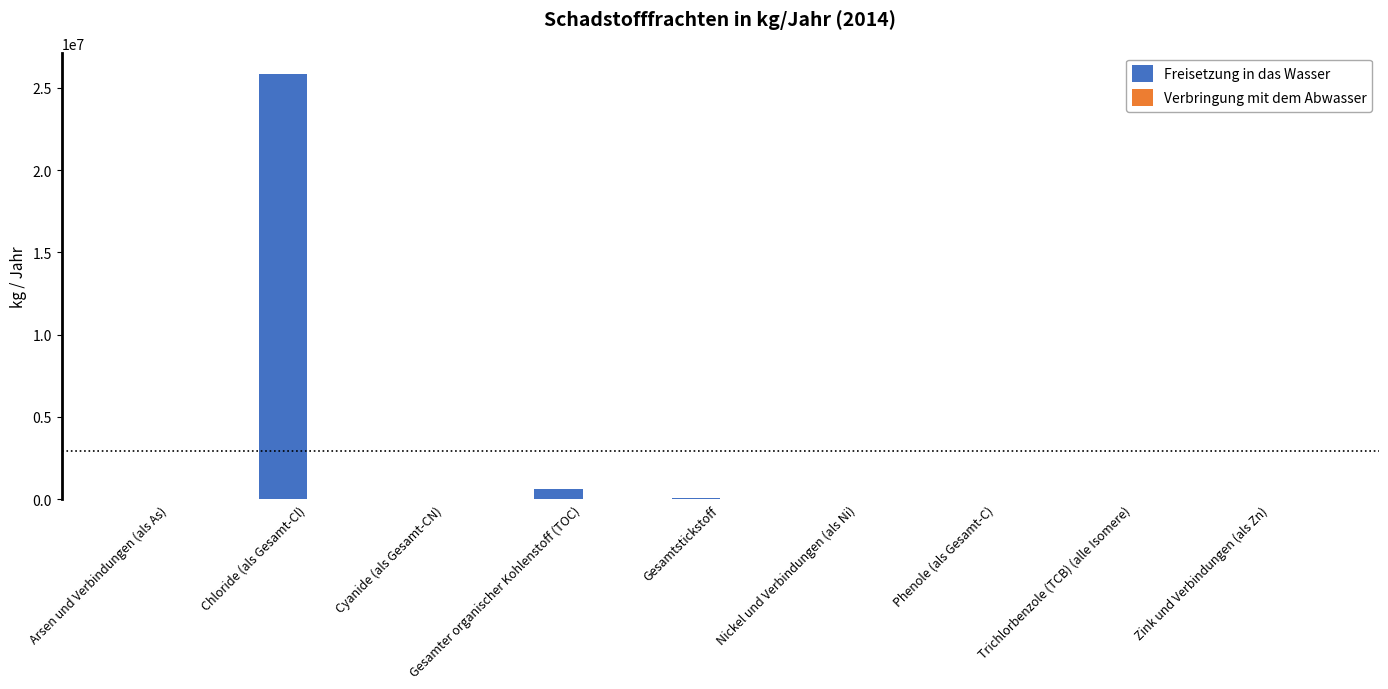

The chart shows a value of 42644100 at Chloride (als Gesamt-Cl). True or false?

False